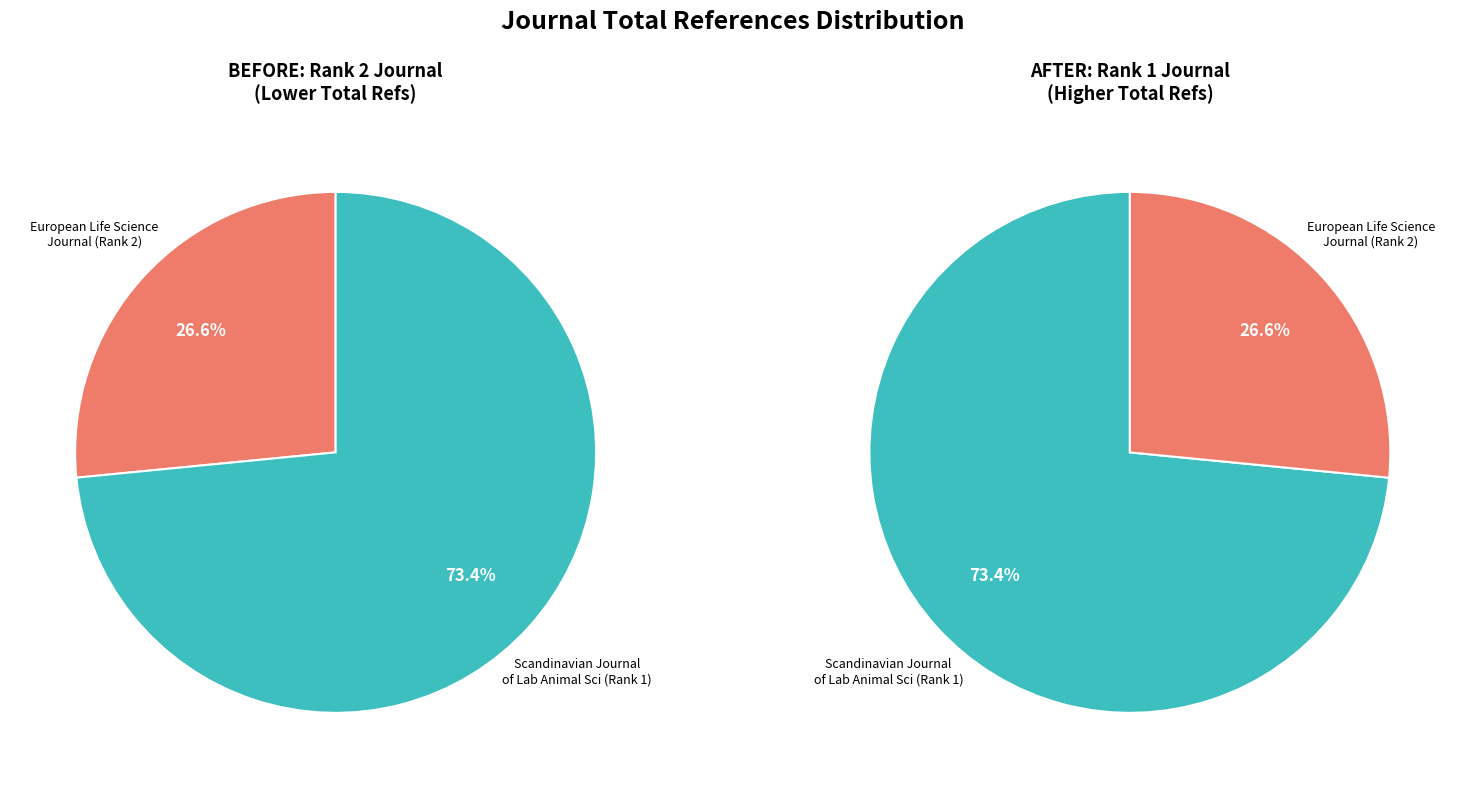

What portion of the pie excludes European Life Science Journal (Rank 2)?

73.4%